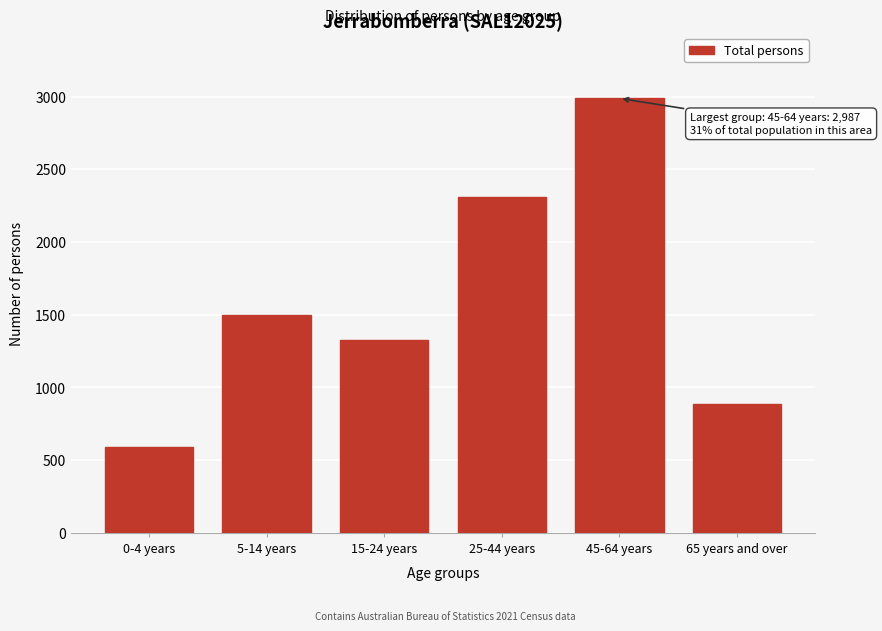

Reading right to left, extract all data points from this chart.

65 years and over=885	45-64 years=2987	25-44 years=2312	15-24 years=1324	5-14 years=1498	0-4 years=591